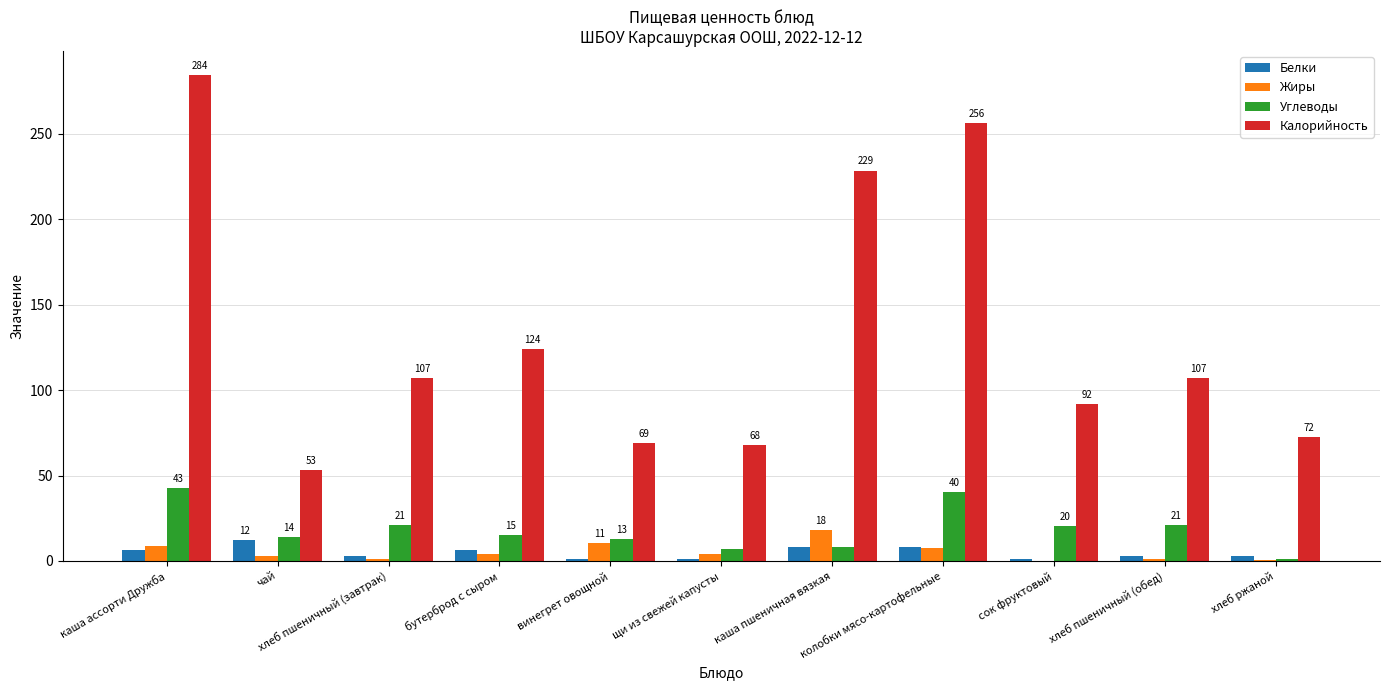

How many categories are shown in the chart?

11